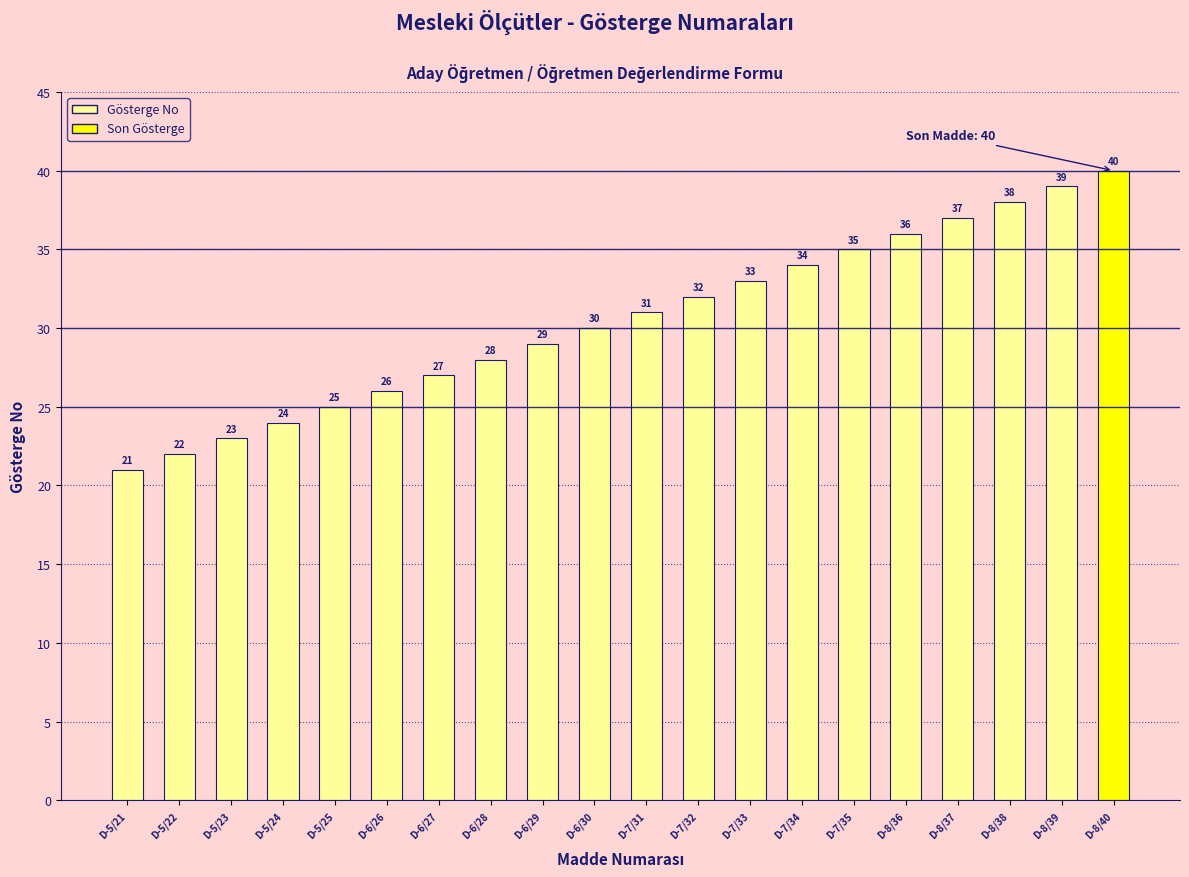

The value at D-6/27 is 17. True or false?

False